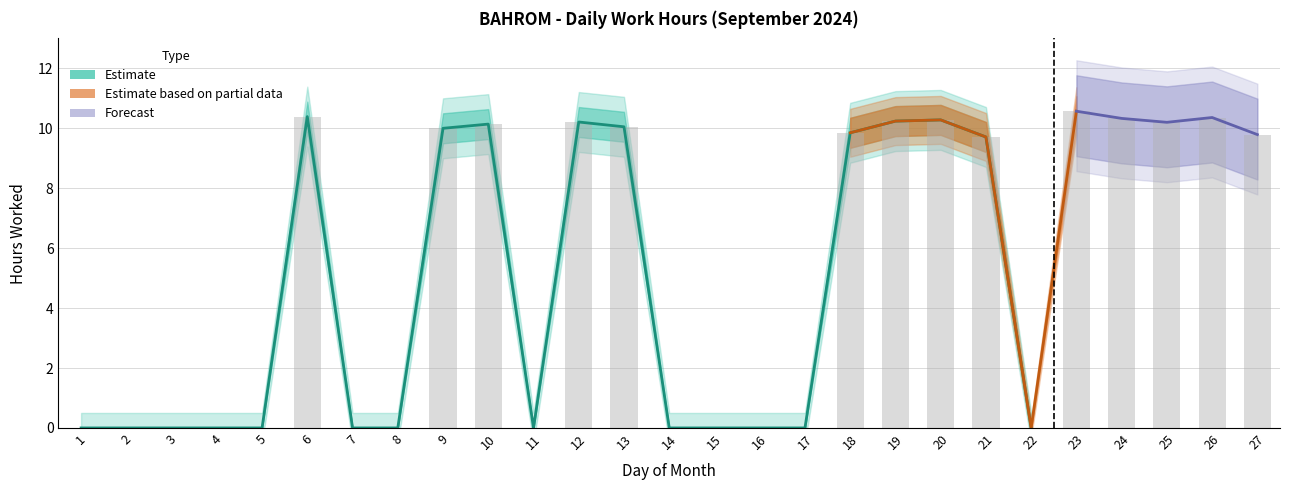

Which has a higher value, 20 or 11?

20